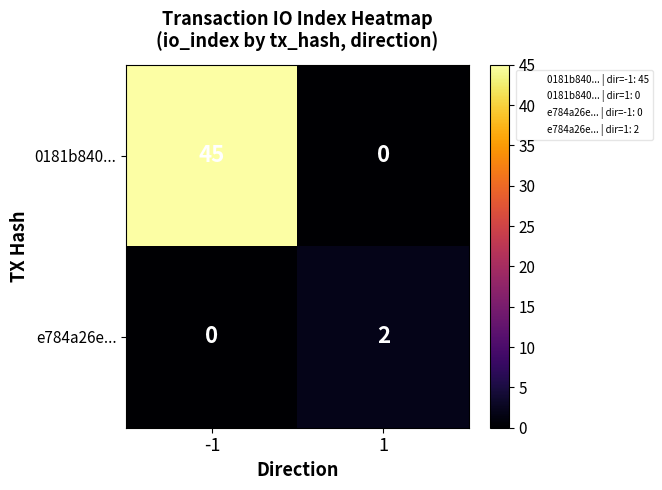

Which series changed the most between -1 and 1?

0181b840...